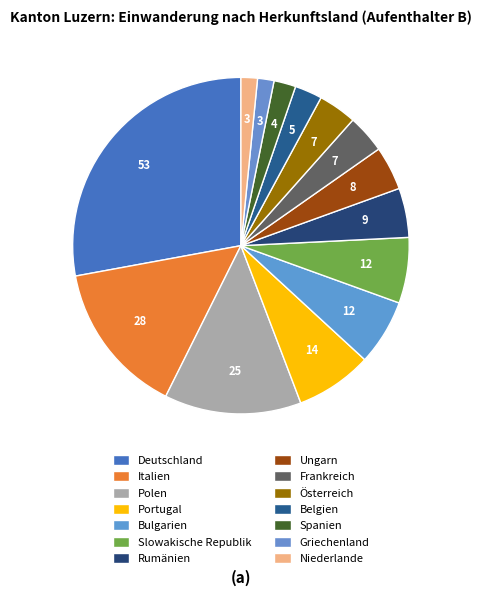

To the nearest percent, what is the combined percentage of Belgien and Spanien?

5%